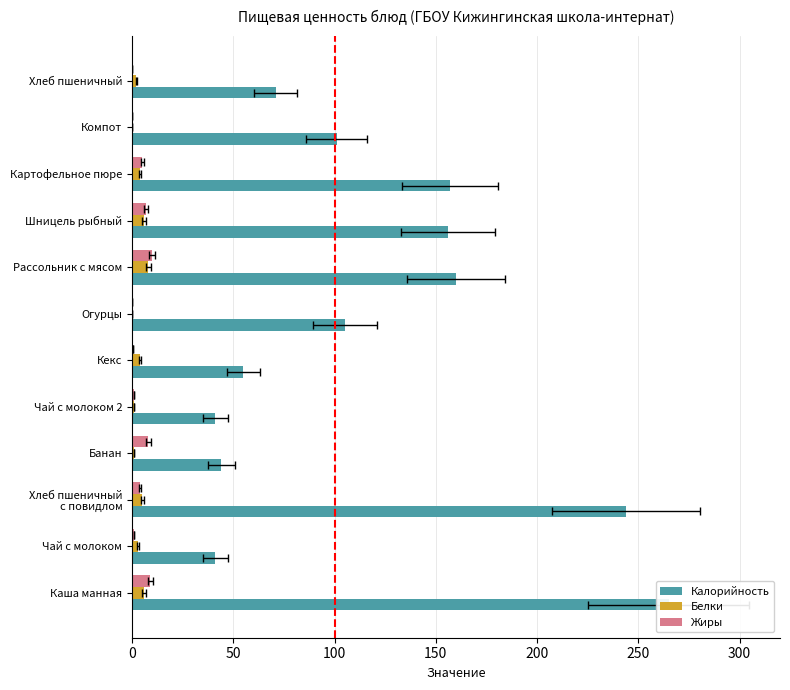

Reading left to right, what are all the values shown in this chart?

Калорийность: 265.0	41.0	244.0	44.0	41.0	55.0	105.0	160.0	156.0	157.0	101.0	71.0
Белки: 6.0	3.0	5.0	1.0	1.0	3.8	0.0	8.0	6.0	4.0	0.0	2.0
Жиры: 9.0	1.0	4.0	8.0	1.0	0.4	0.0	10.0	7.0	5.0	0.0	0.0